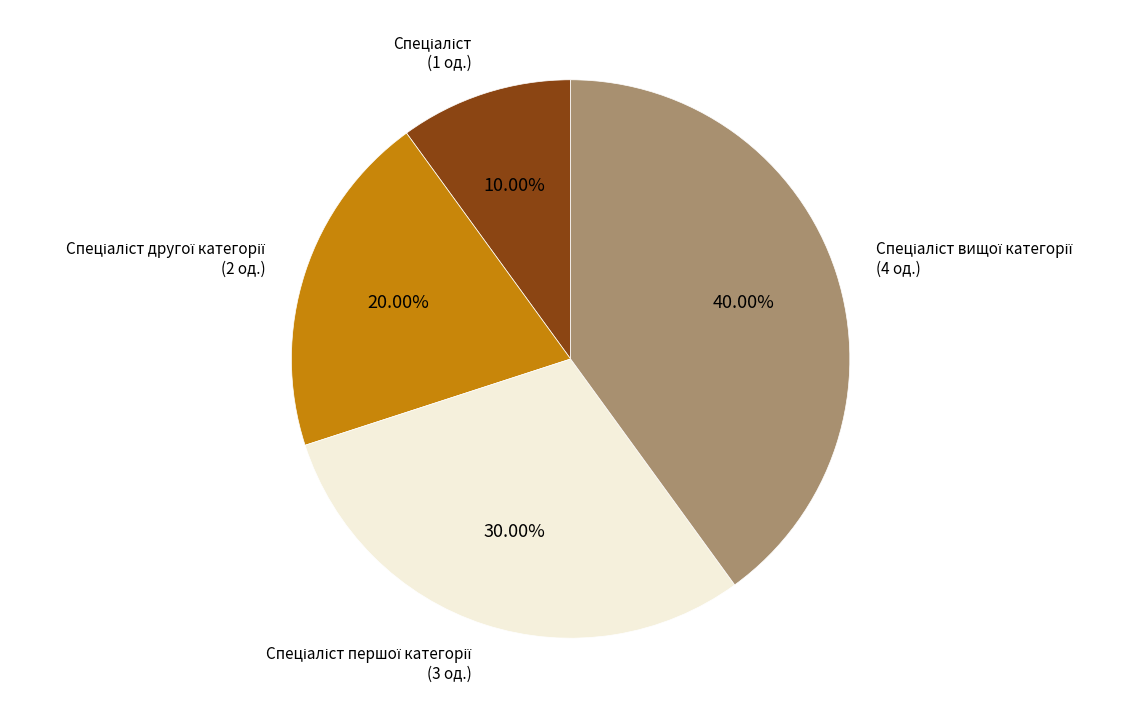

Is there any slice that represents more than half of the pie?

No